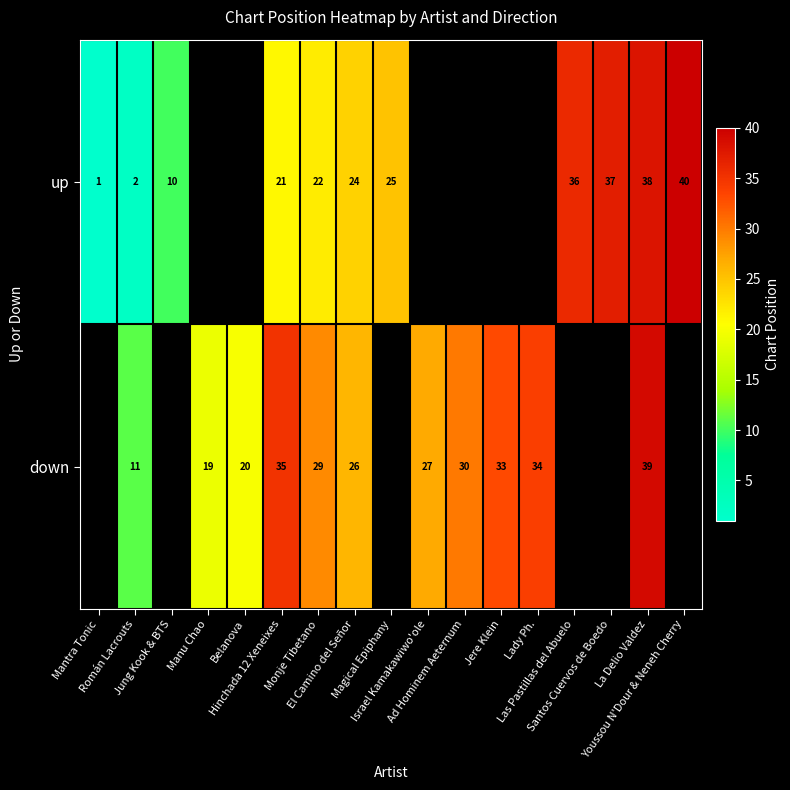

The value of up at Román Lacrouts is 2.9. True or false?

False